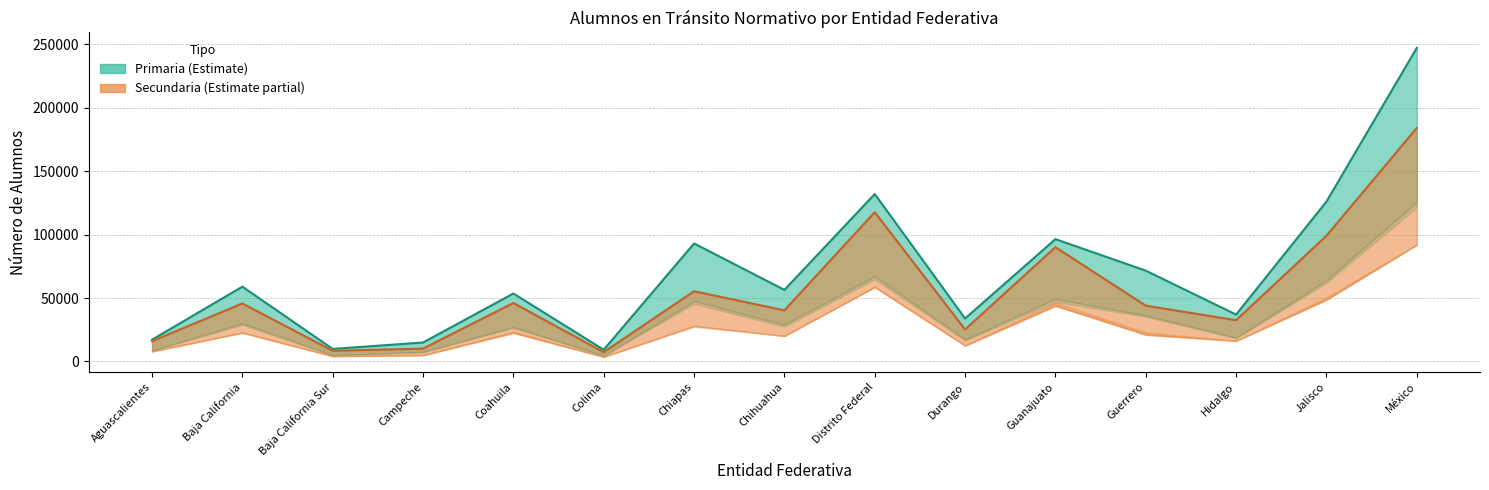

What is the difference between the maximum and second lowest values in the Secundaria 1° Total (line) series?

175741